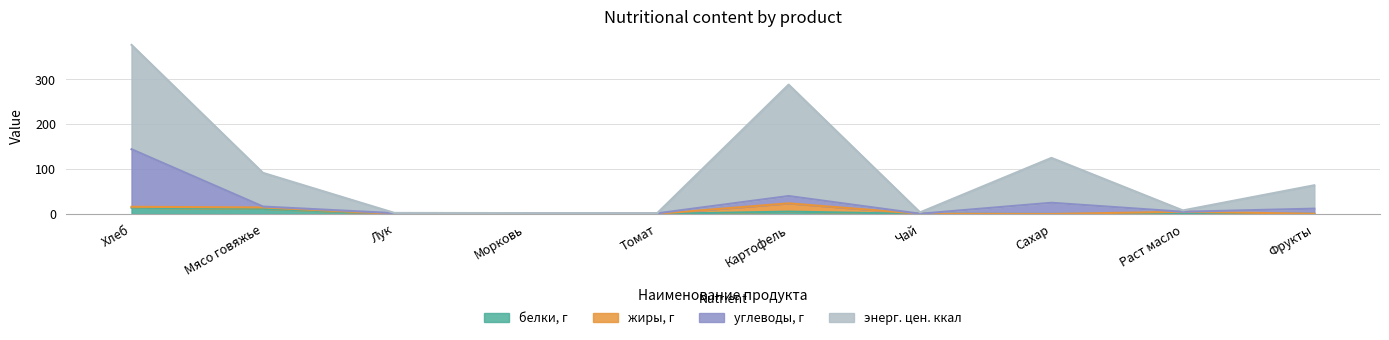

Which series has the widest spread of values?

углеводы, г